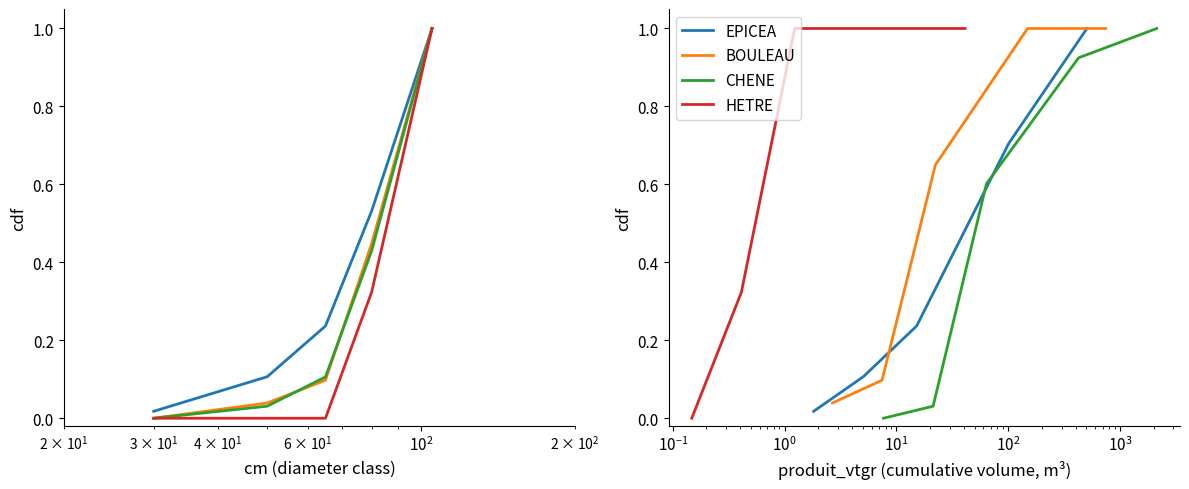

True or false: EPICEA has a value of 0.0 at $\mathdefault{10^{2}}$.

False